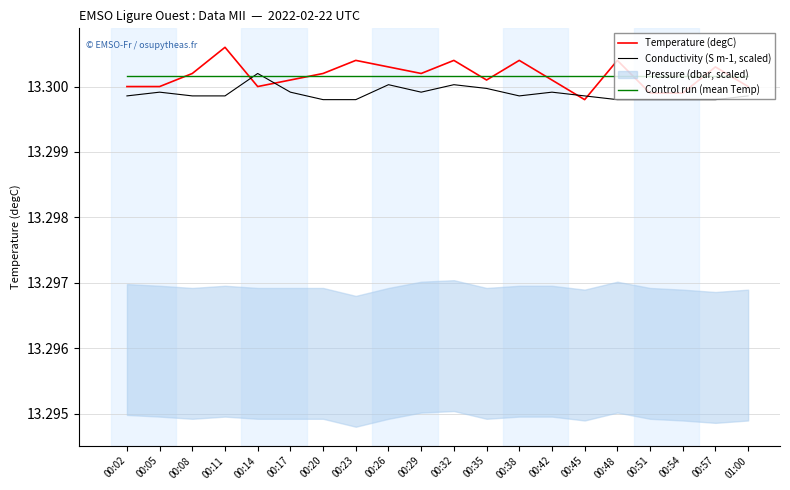

The Conductivity (S m-1, scaled) series shows 13.3 at 00:05. True or false?

True